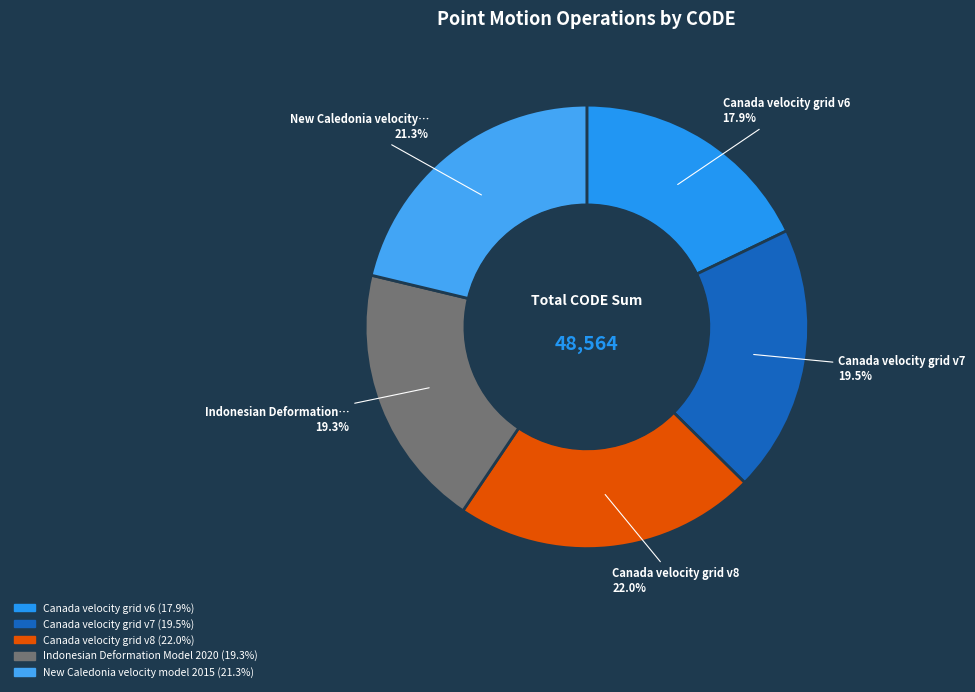

To the nearest percent, what is the average slice percentage?

20%